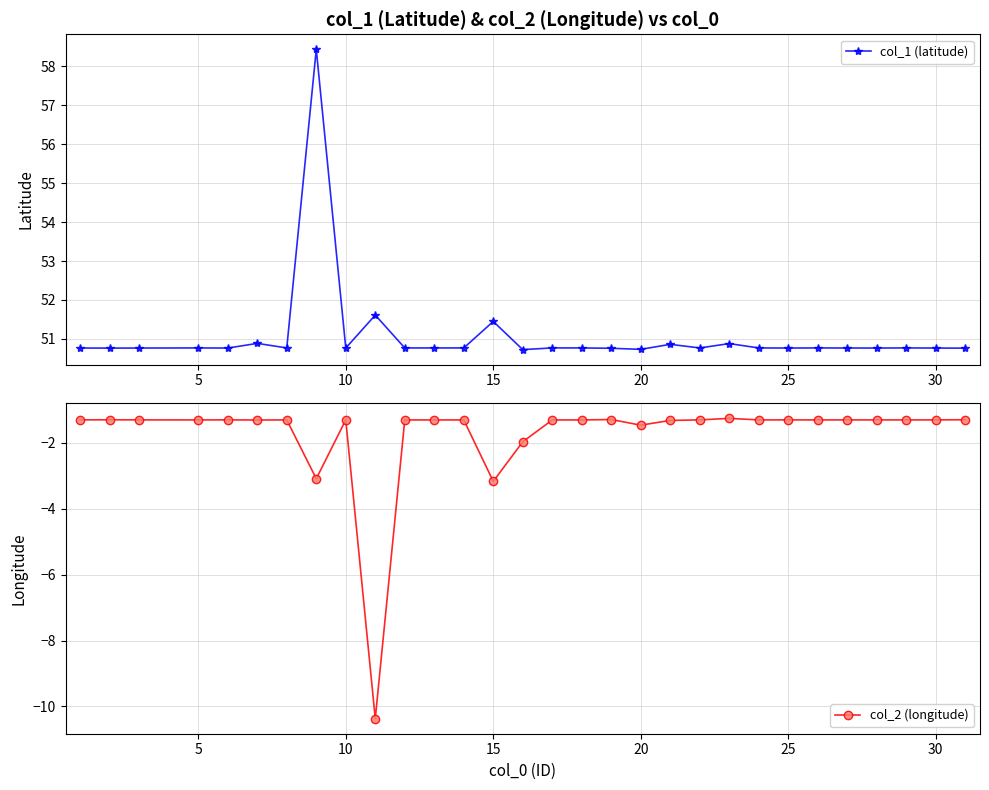

True or false: col_2 (longitude) and col_1 (latitude) intersect in this chart.

False